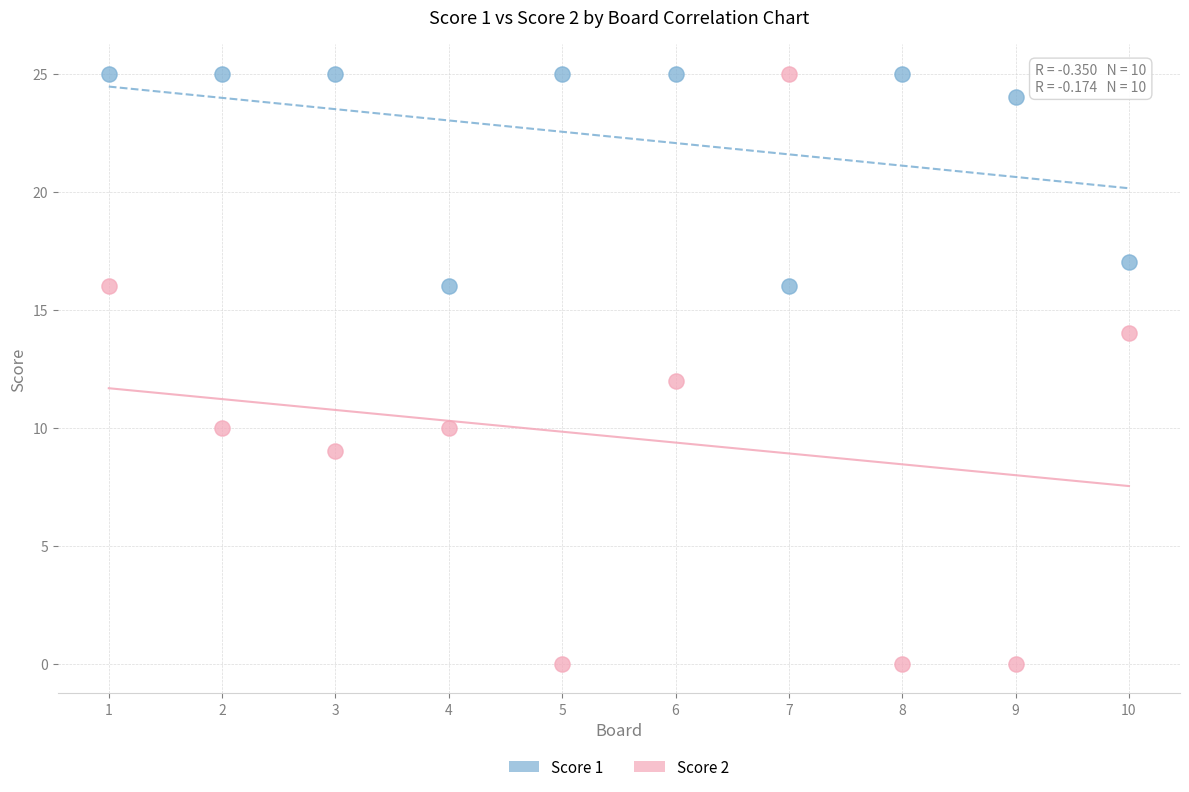

What are all the series names shown in the legend?

Score 1, Score 2